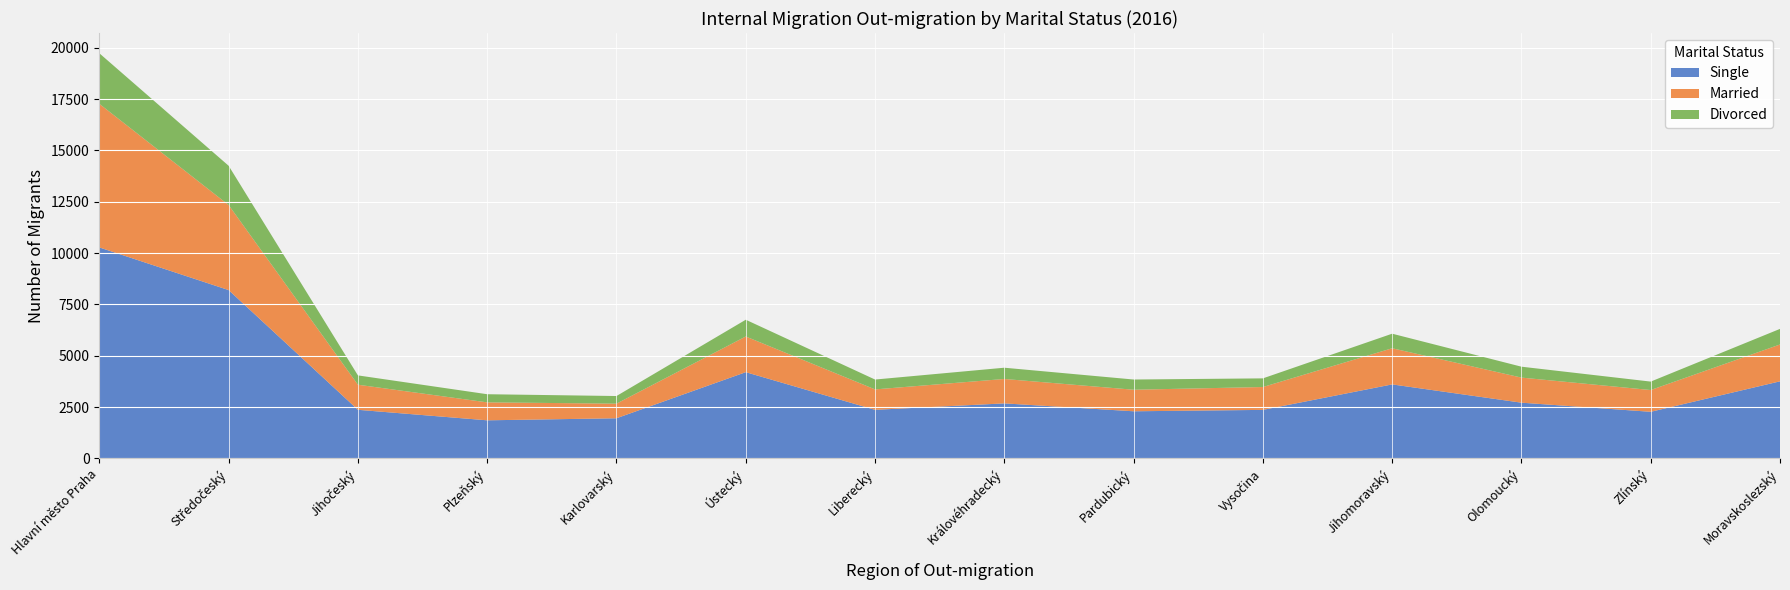

Reading left to right, transcribe all the data shown in this chart.

Single: 10273	8196	2365	1853	1953	4198	2364	2678	2293	2361	3602	2712	2268	3752
Married: 6994	4144	1222	875	712	1738	995	1189	1050	1114	1761	1222	1060	1795
Divorced: 2463	1911	454	396	371	816	480	548	497	421	709	531	411	759